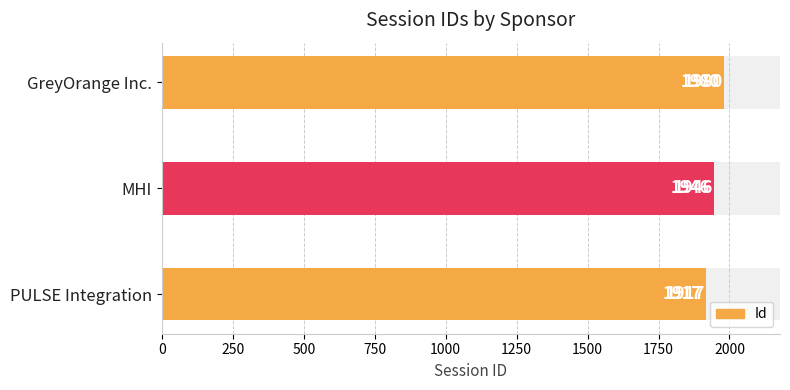

What is the sum of all values?

5843